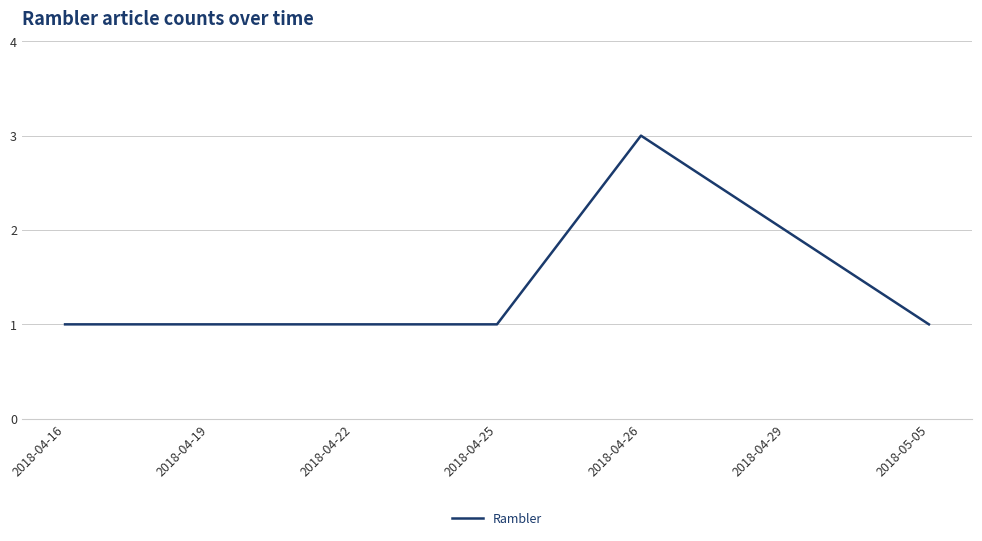

Which has a higher value, 2018-05-05 or 2018-04-29?

2018-04-29